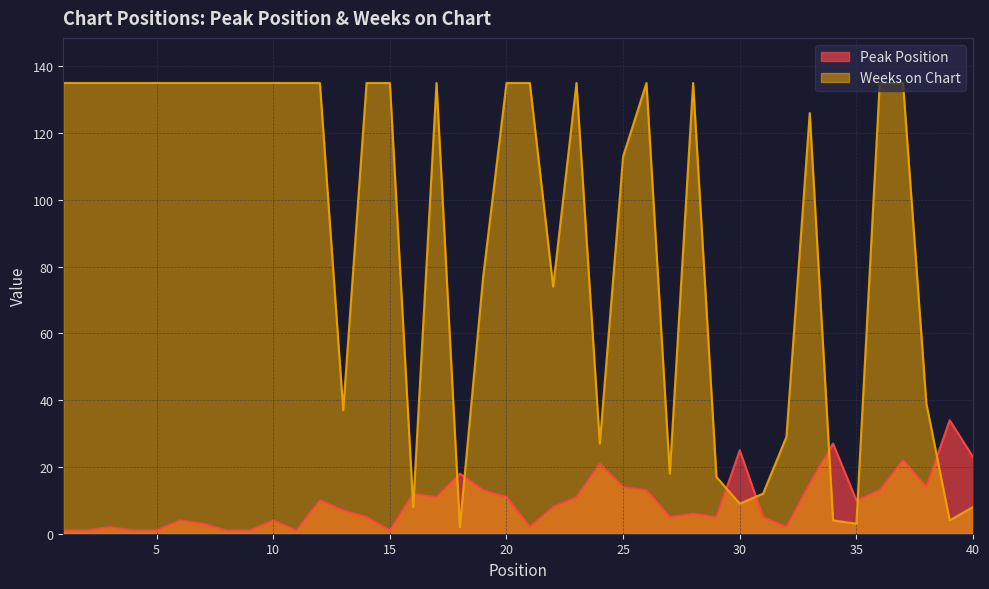

Which series has the widest spread of values?

Weeks on Chart